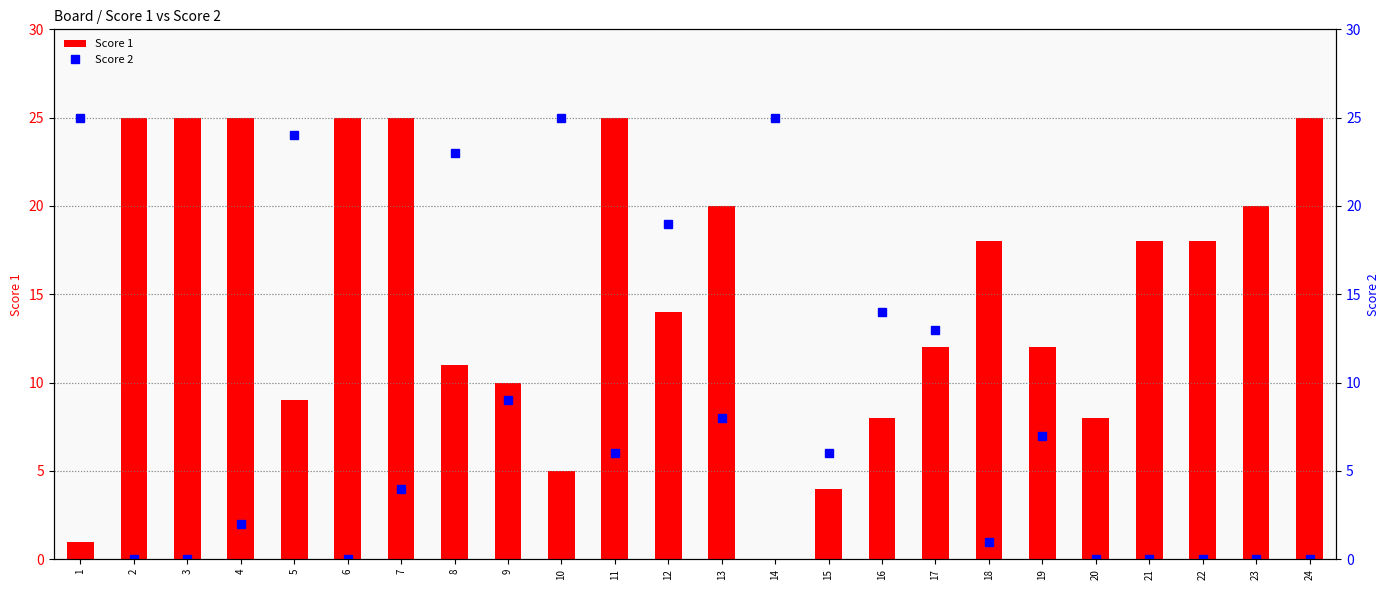

What is the spread (max minus min) of values at 19?

5